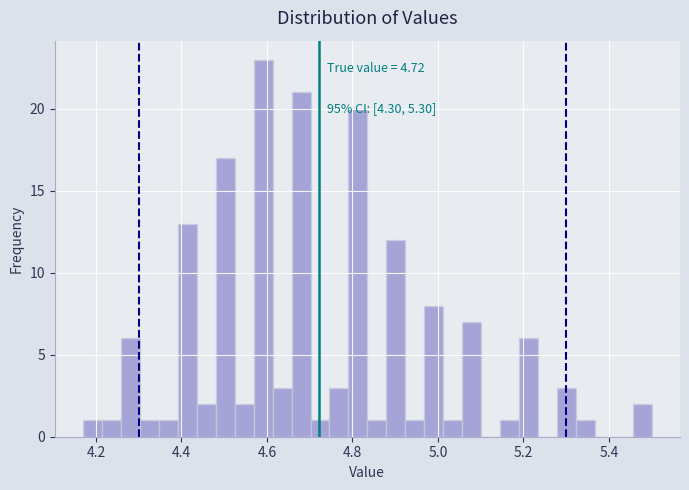

Around what value on the x-axis is the tallest bar? Give the approximate position of its centre, as read against the axis.

4.60